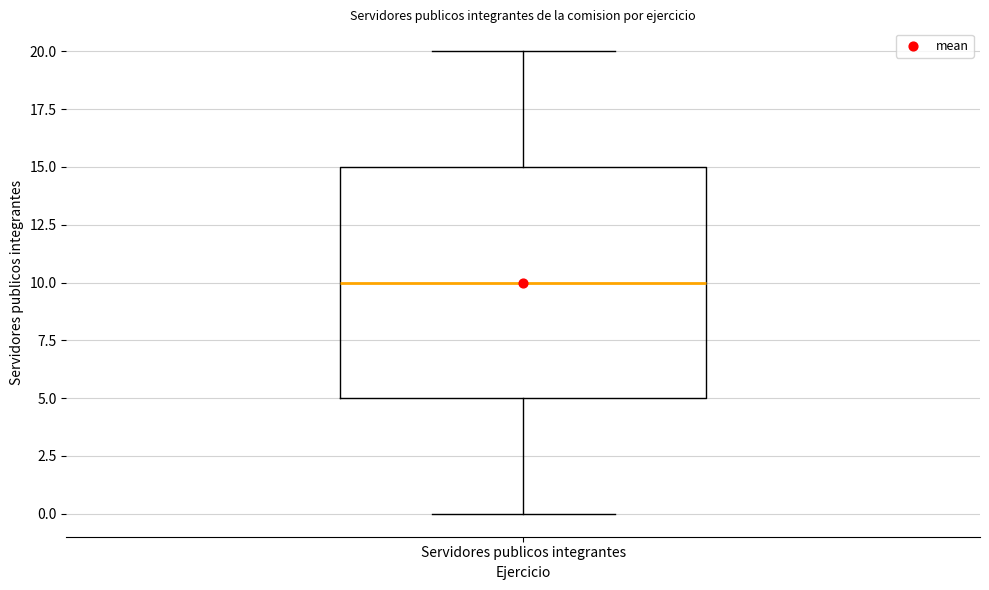

Read this box plot against the y-axis: the position of the median line, the range covered by the box, and the ends of both whiskers. The values are not printed on the chart, so give them approximately, as read against the axis.

median 10, box 5 to 15, whiskers 0 to 20